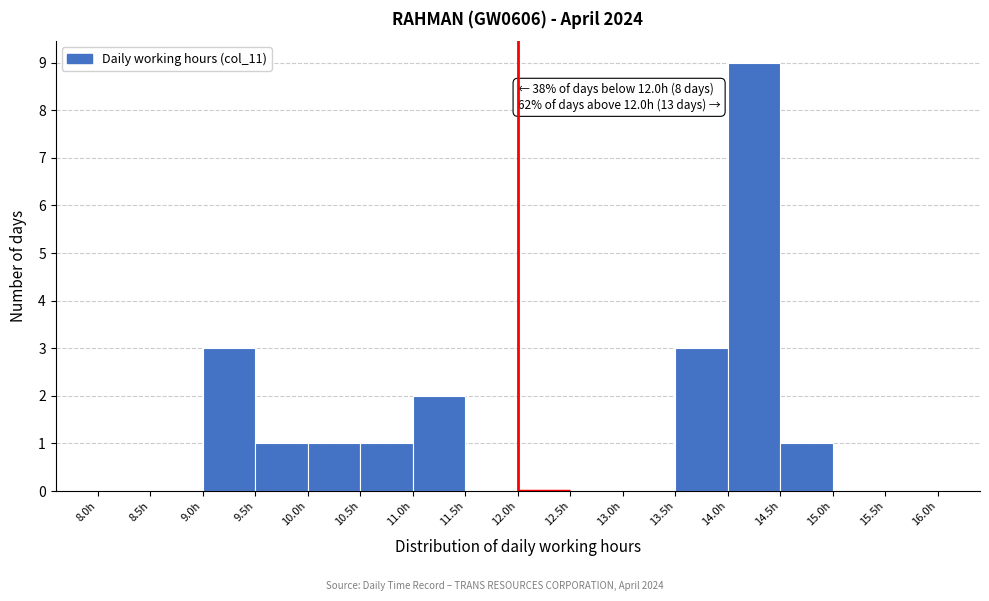

Over which range of the x-axis is the bar tallest?

14.0 to 14.5